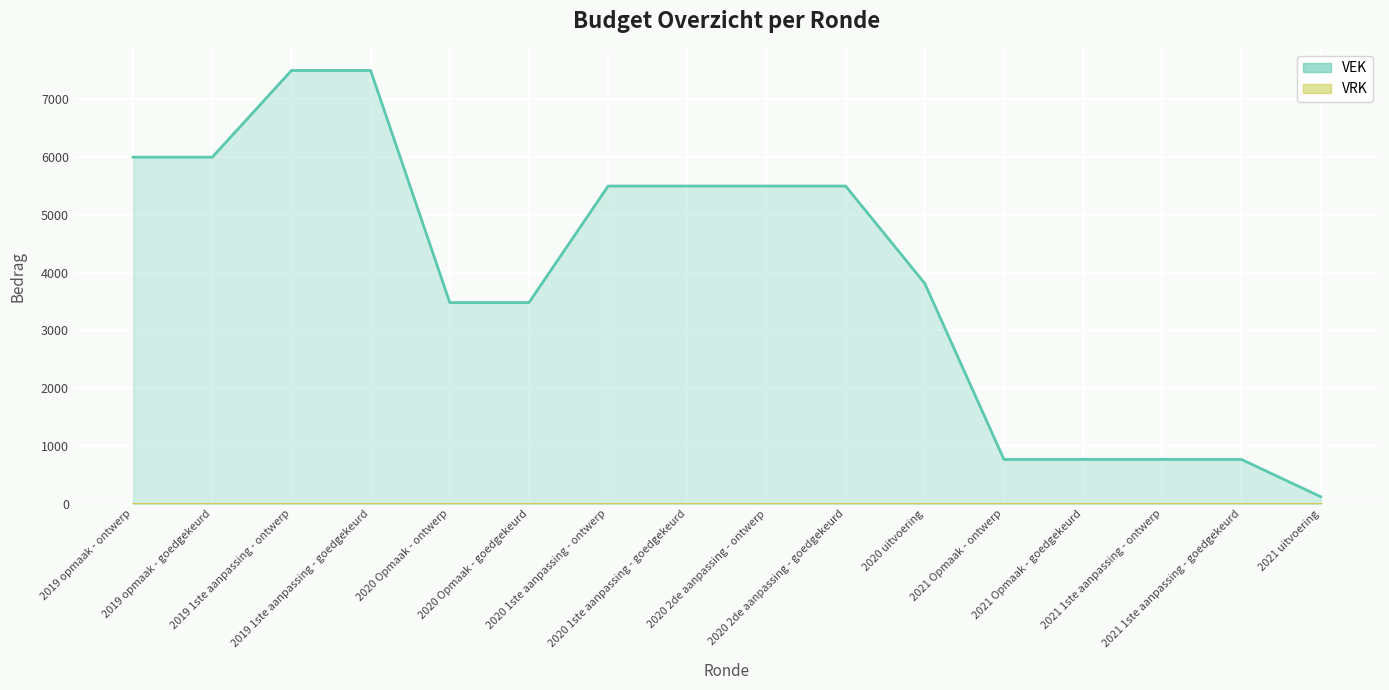

List the labels in order of value, largest first.

2019 1ste aanpassing - ontwerp, 2019 1ste aanpassing - goedgekeurd, 2019 opmaak - ontwerp, 2019 opmaak - goedgekeurd, 2020 1ste aanpassing - ontwerp, 2020 1ste aanpassing - goedgekeurd, 2020 2de aanpassing - ontwerp, 2020 2de aanpassing - goedgekeurd, 2020 uitvoering, 2020 Opmaak - ontwerp, 2020 Opmaak - goedgekeurd, 2021 Opmaak - ontwerp, 2021 Opmaak - goedgekeurd, 2021 1ste aanpassing - ontwerp, 2021 1ste aanpassing - goedgekeurd, 2021 uitvoering